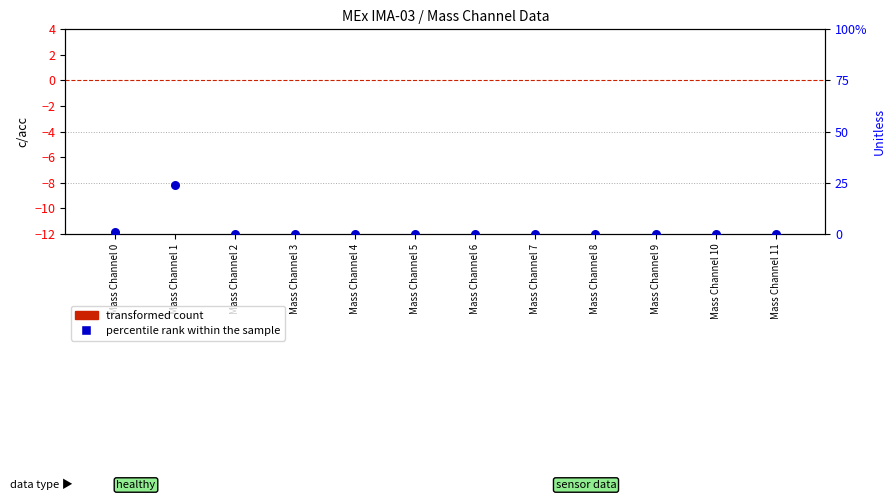

Which series reaches the minimum Y coordinate?

transformed count